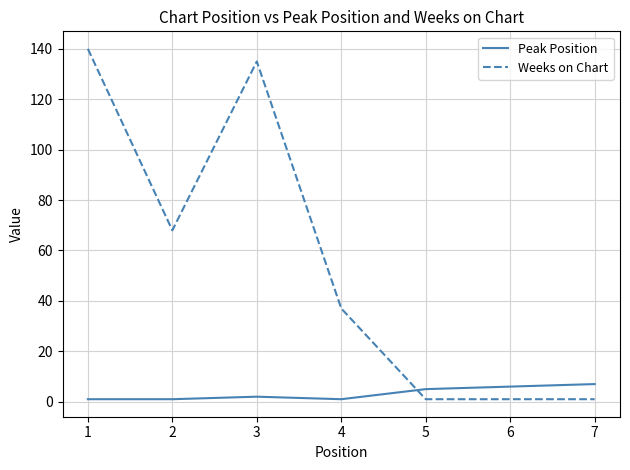

List the series in order of their overall mean, lowest first.

Peak Position, Weeks on Chart